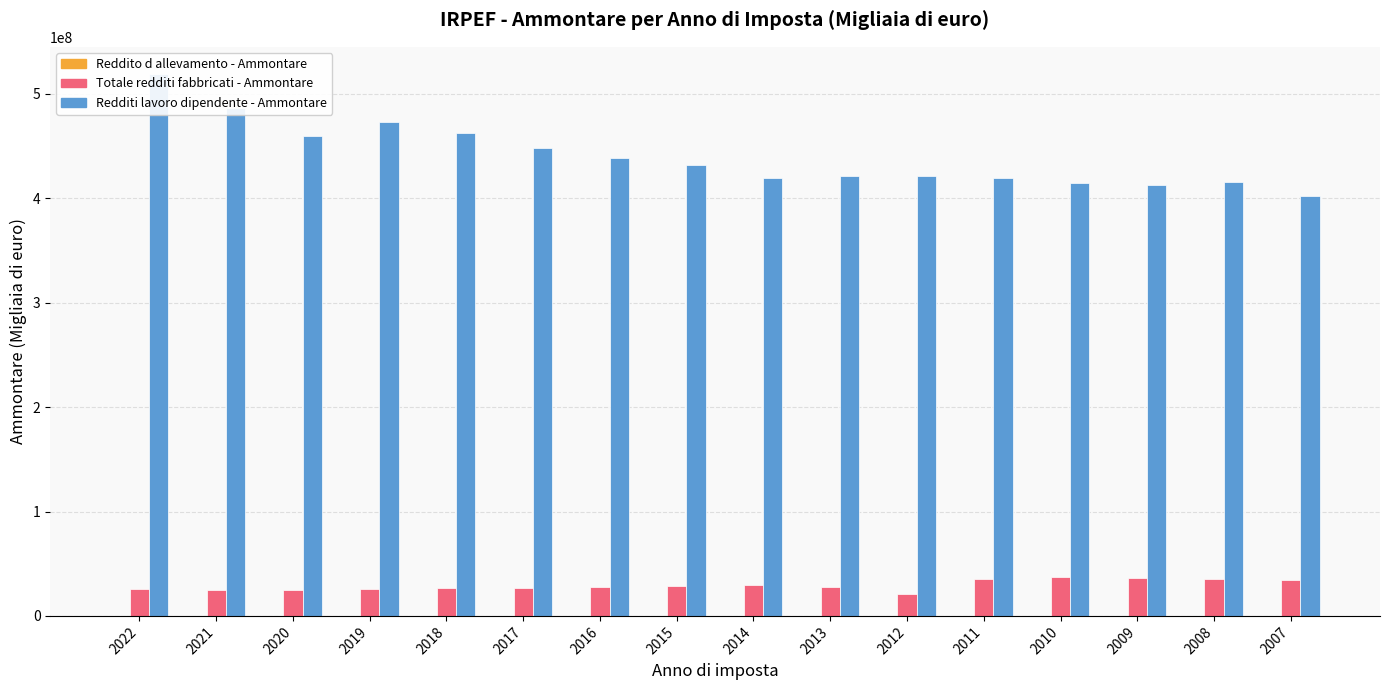

Which label corresponds to the smallest value in the chart?

2007